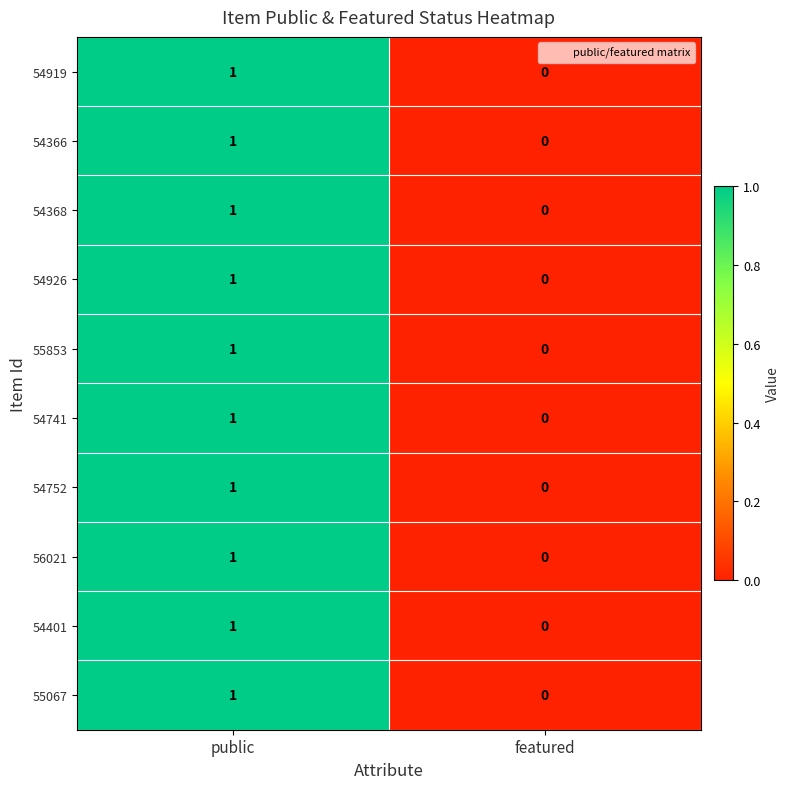

At which category is the sum across all series the highest?

public